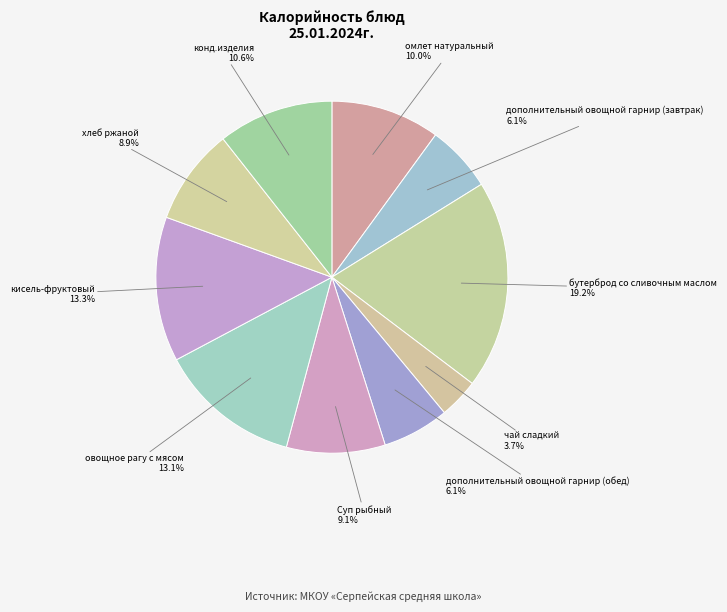

Approximately how many times larger is the value at дополнительный овощной гарнир (обед) compared to дополнительный овощной гарнир (завтрак)?

1.0